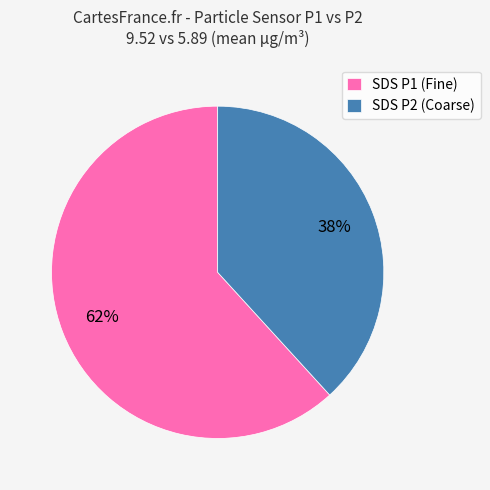

To the nearest percent, what is the combined percentage of SDS P2 (Coarse) and SDS P1 (Fine)?

100%